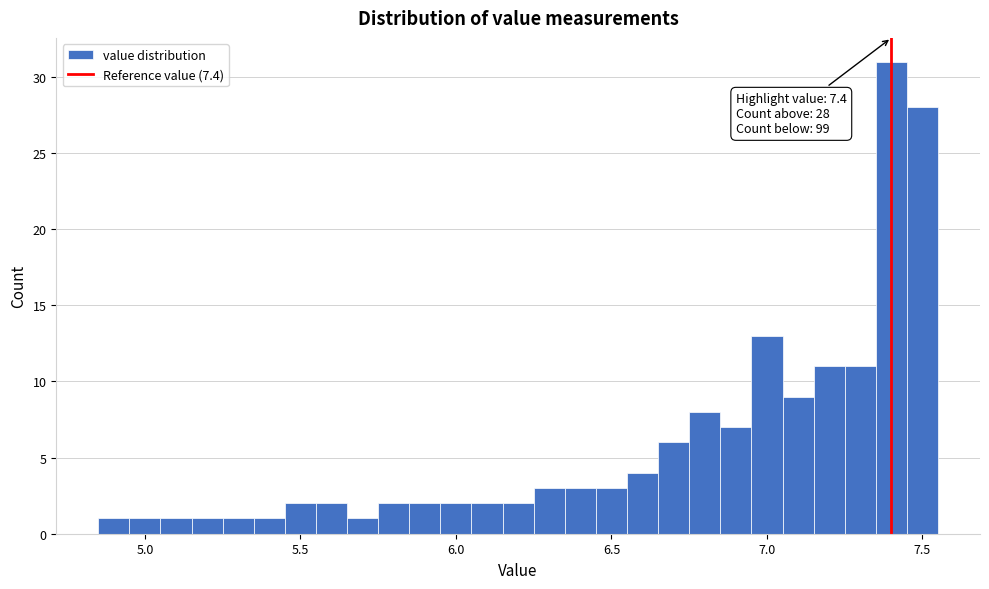

Around what value on the x-axis is the tallest bar? Give the approximate position of its centre, as read against the axis.

7.40